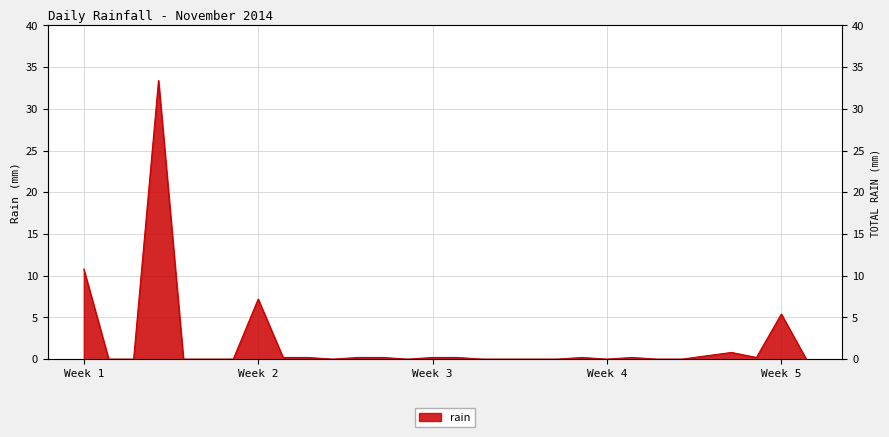

True or false: the data has more than 2 interior local peaks.

True